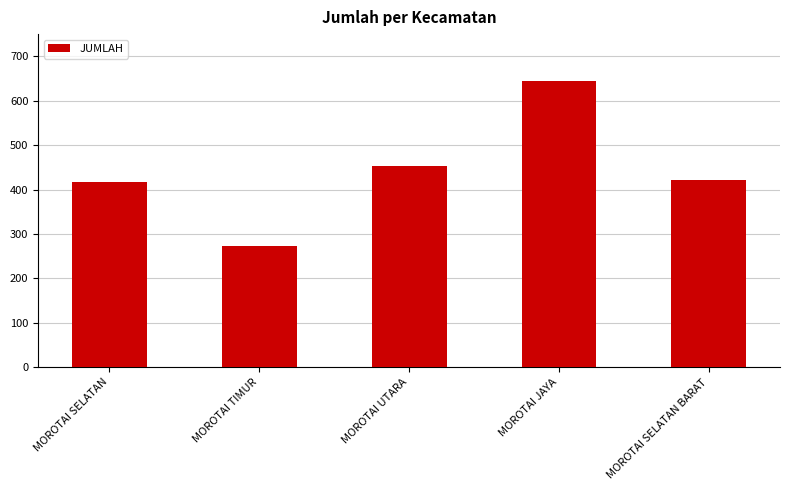

What is the approximate value at MOROTAI SELATAN BARAT?

421